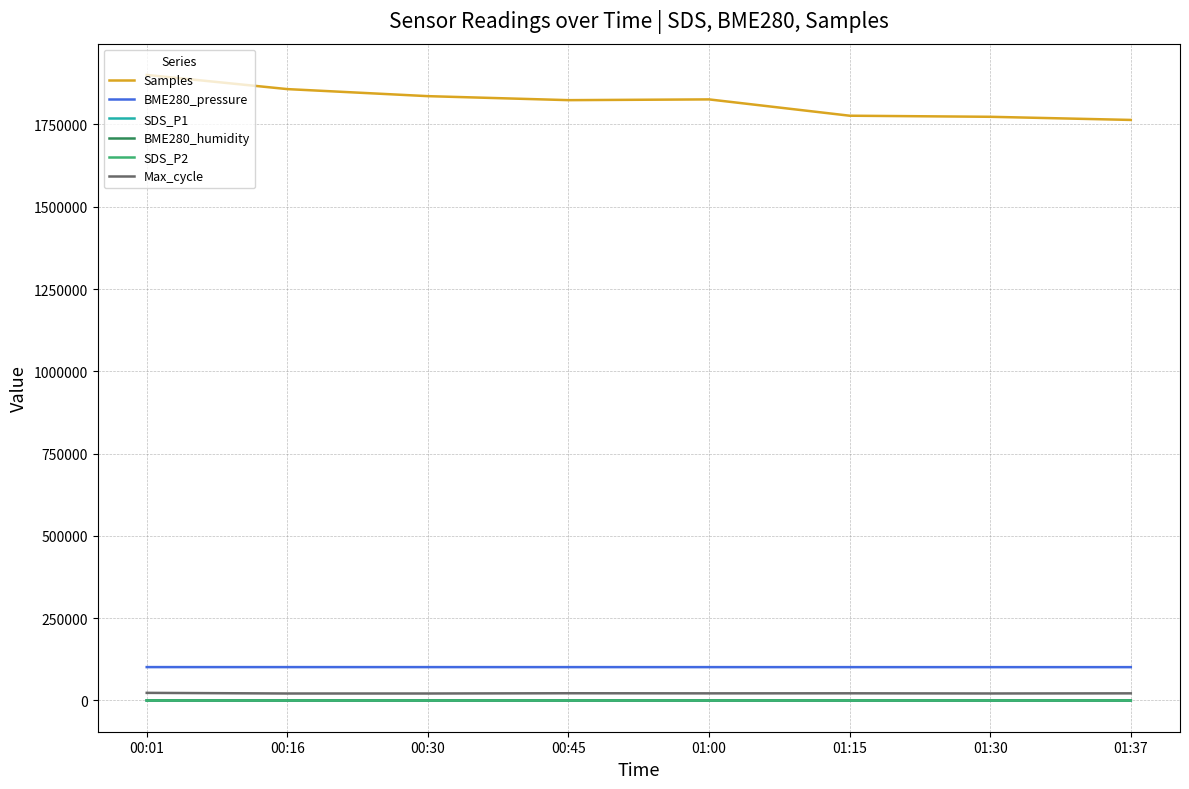

How many values in the SDS_P1 series exceed 8?

4